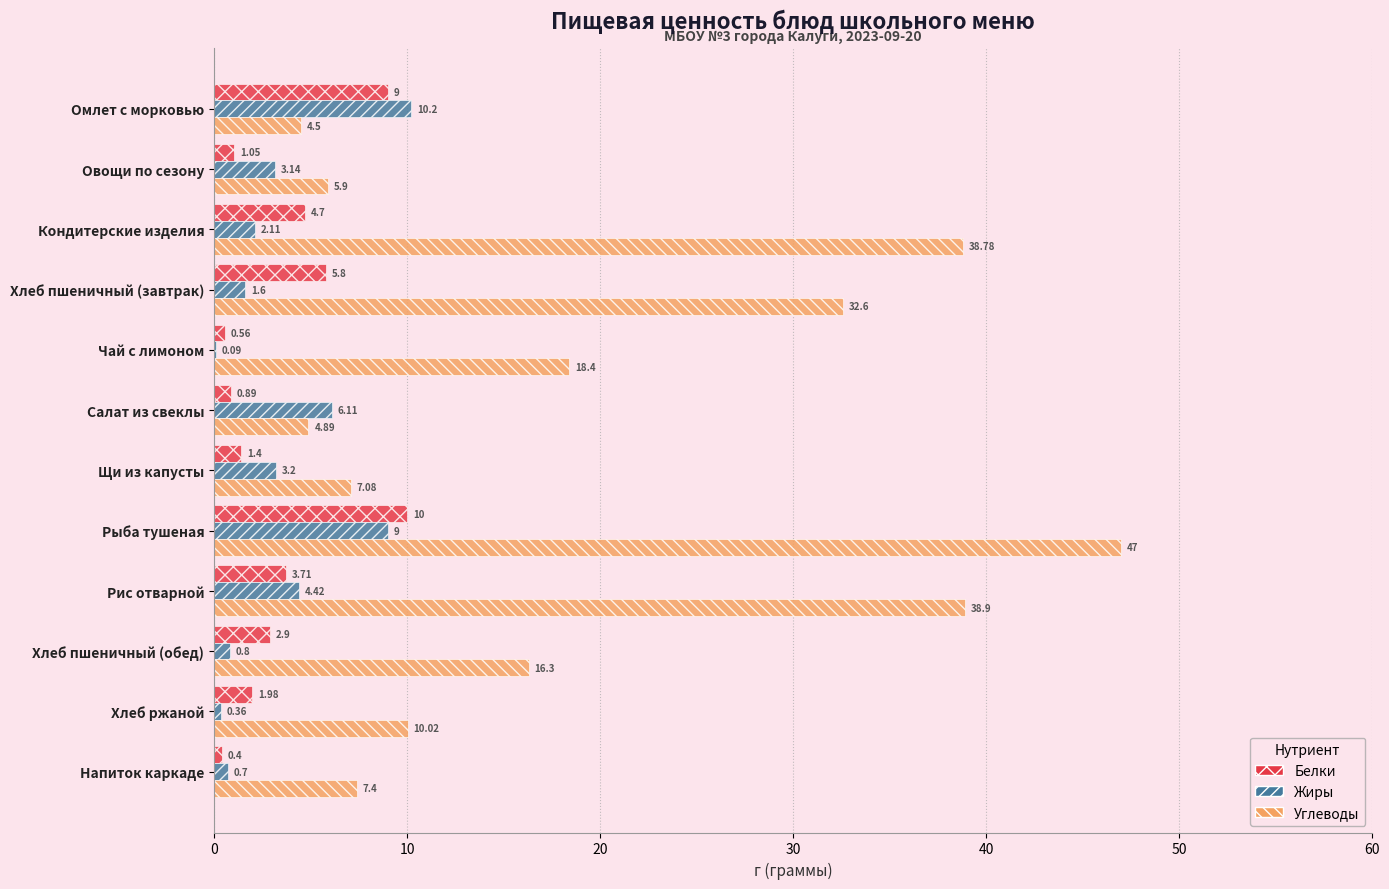

At which label is Белки closest to 5?

Кондитерские изделия